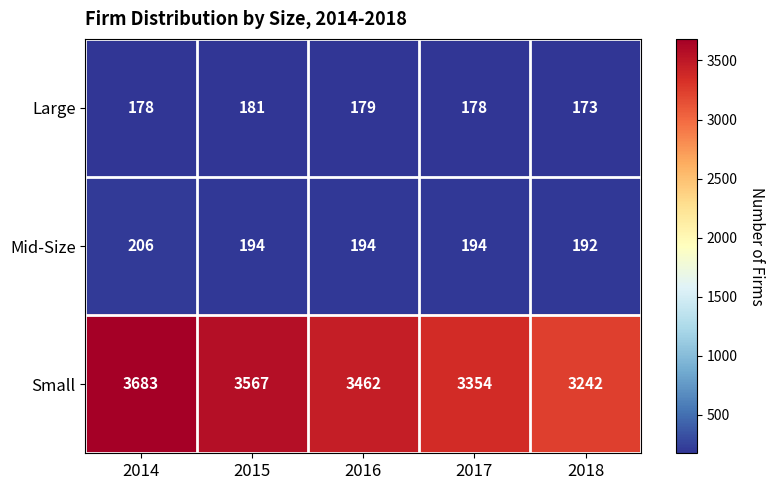

What is the difference between the second highest and minimum values in the Large series?

6